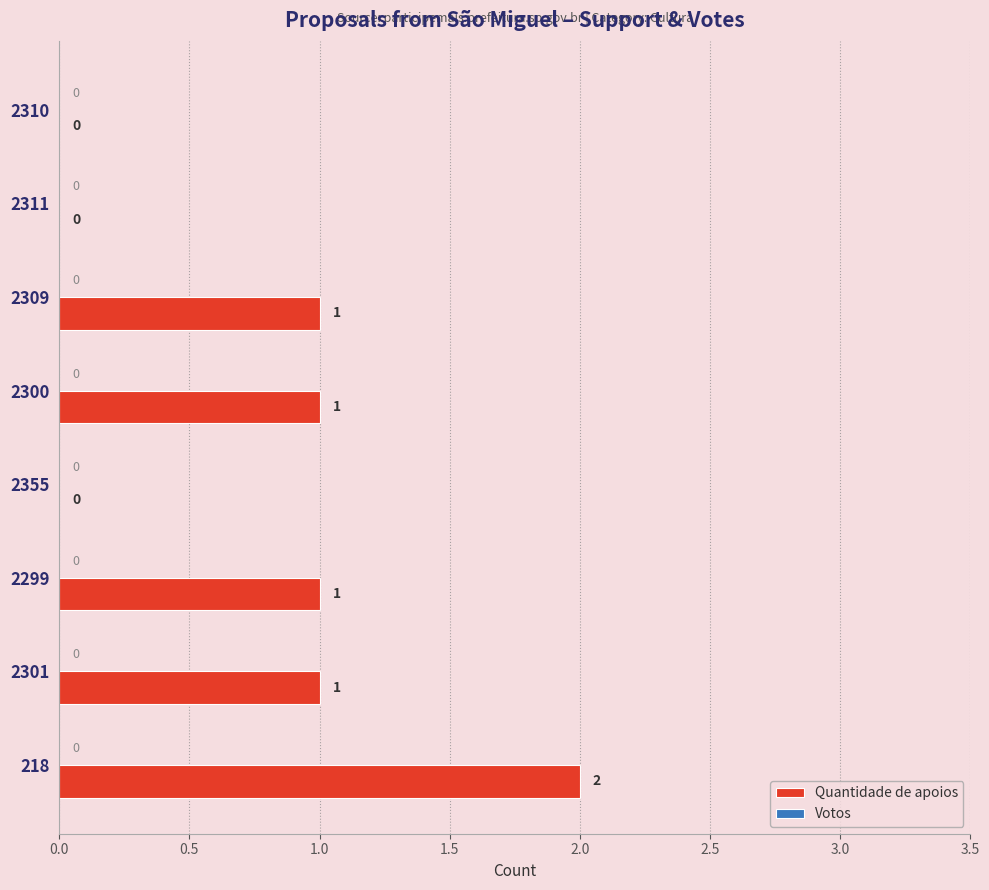

What is the change in value from 2300 to 218?

+1